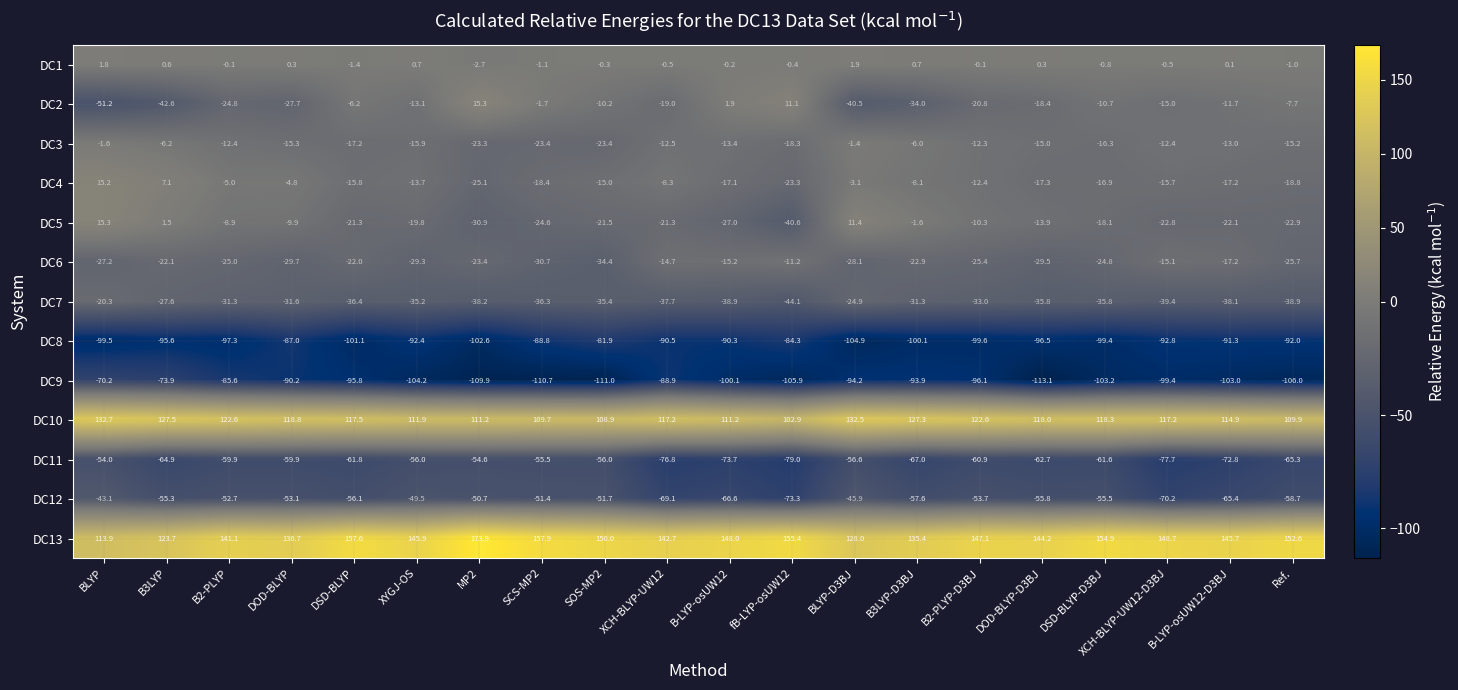

Which series has the largest total across all categories?

DC13